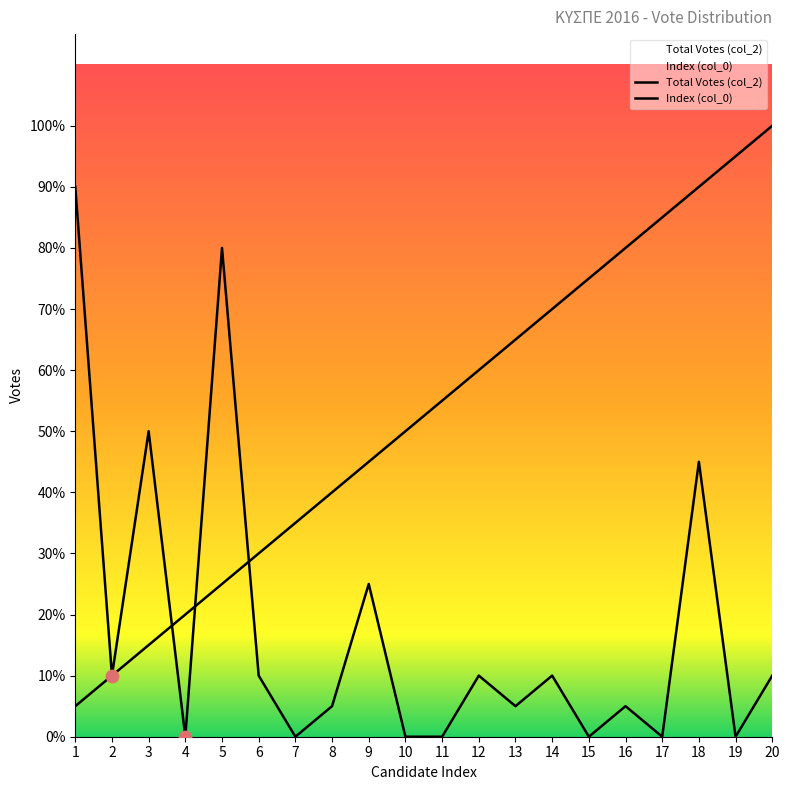

Which series contains the lowest Y value?

Total Votes (col_2)